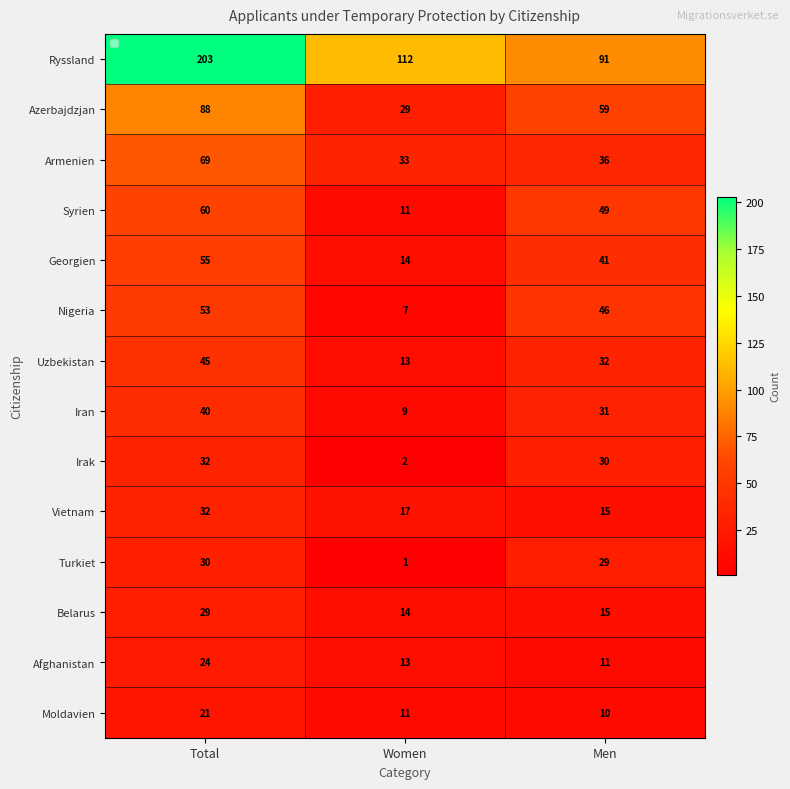

What is the maximum value shown in the chart?

203